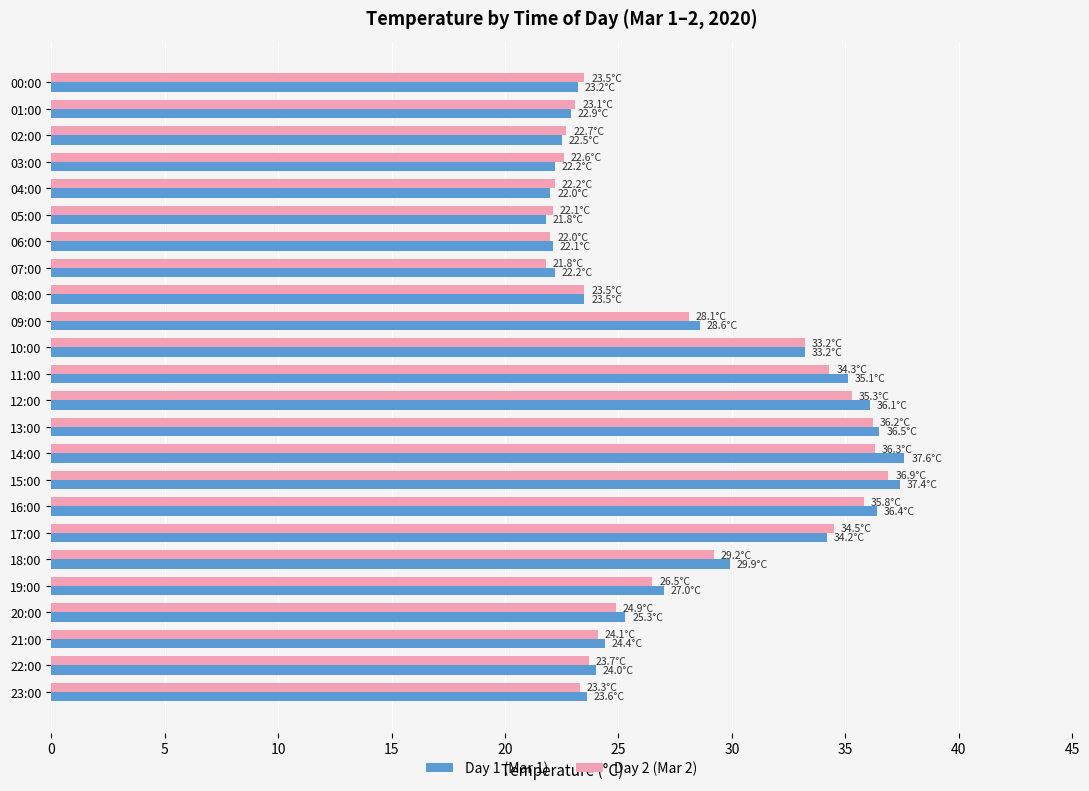

Is the value of Day 1 (Mar 1) at 15:00 greater than the value of Day 2 (Mar 2) at 06:00?

Yes